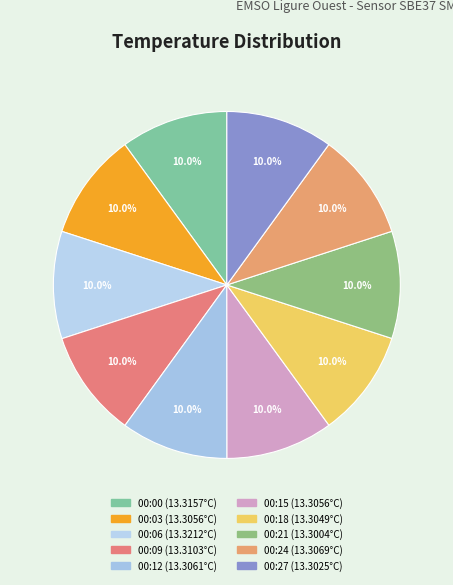

How many slices are in this pie chart?

10